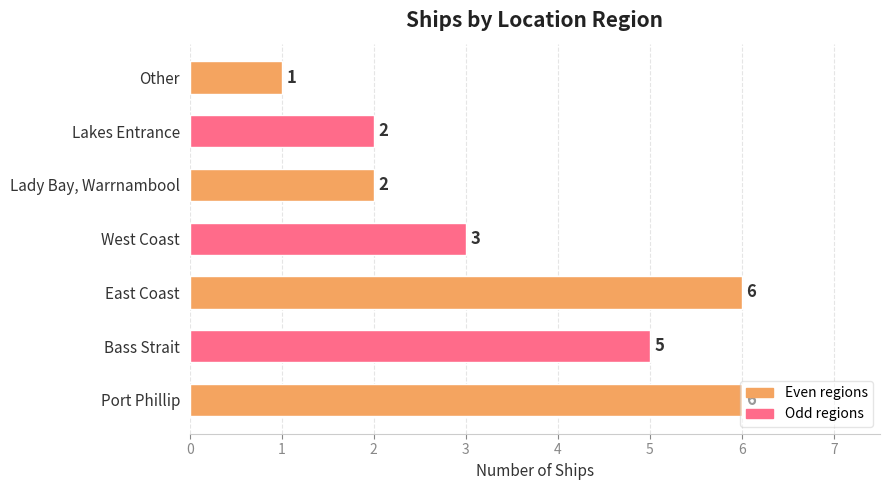

What is the sum of all values?

25